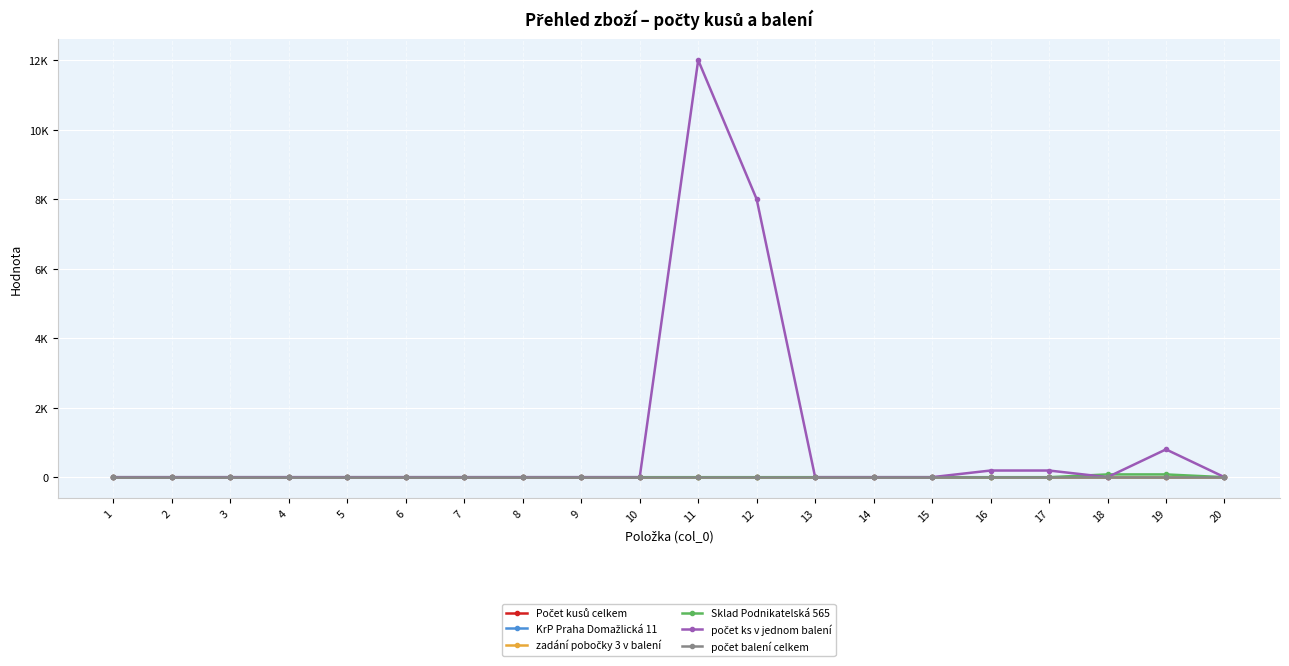

Does the chart have visible grid lines?

Yes